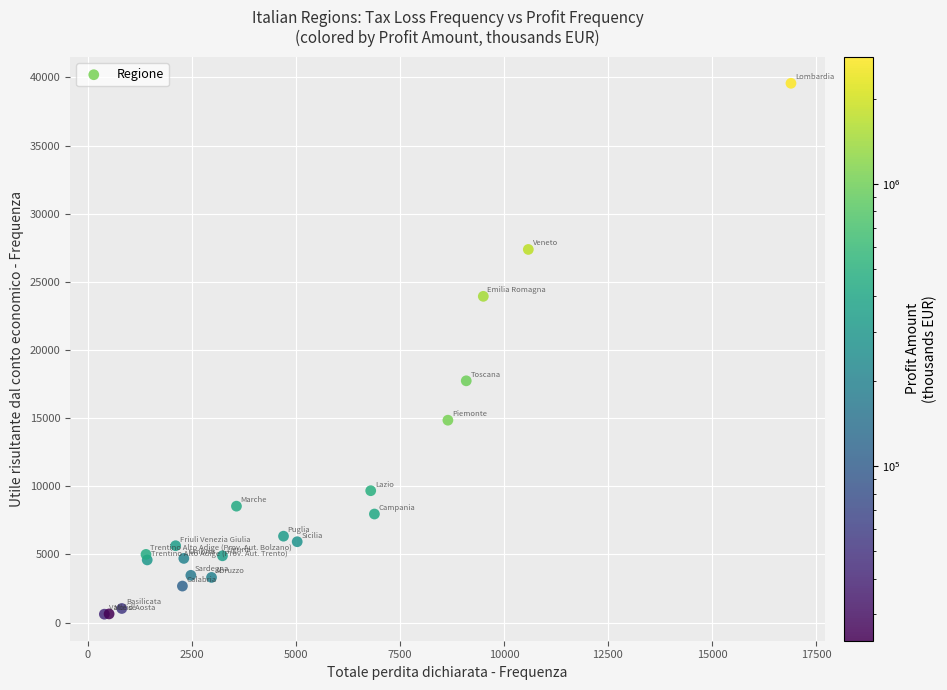

What Y value in the scatter plot is closest to 20093?

17740